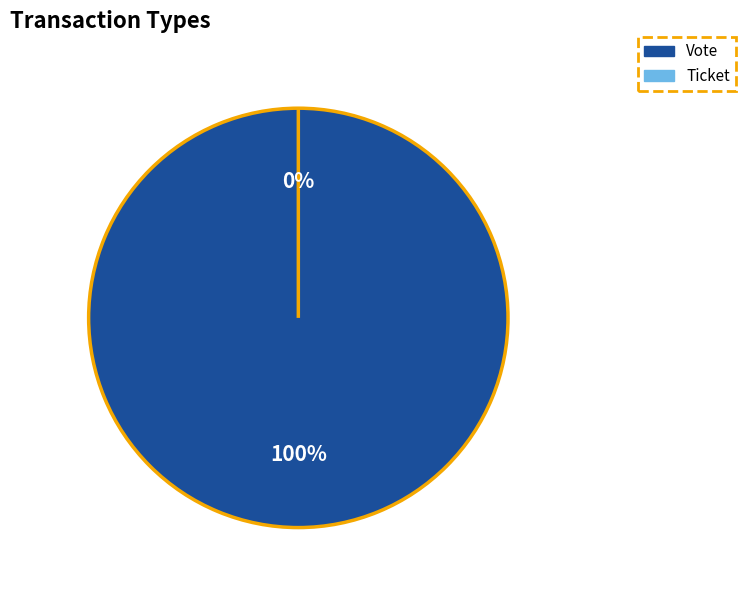

What is the smallest slice in the pie chart?

Ticket